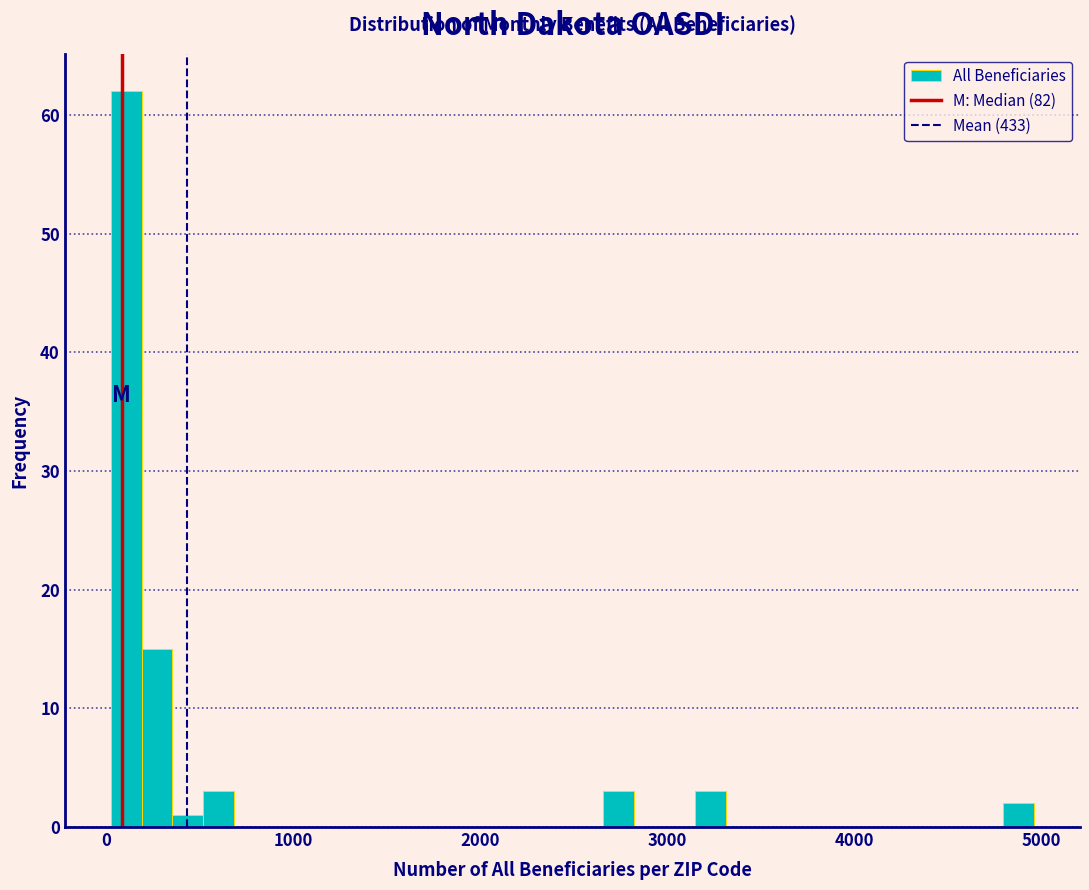

Read against the x-axis, roughly where is the centre of the tallest bar?

100